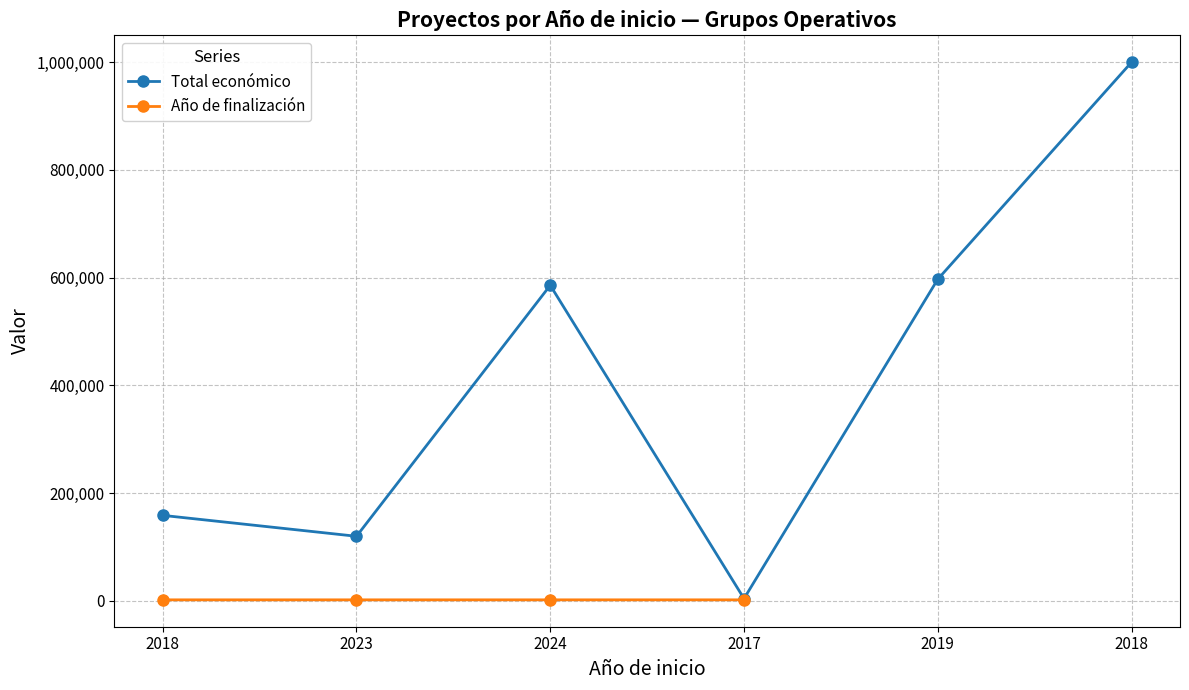

What is the smallest value displayed?

2020.0